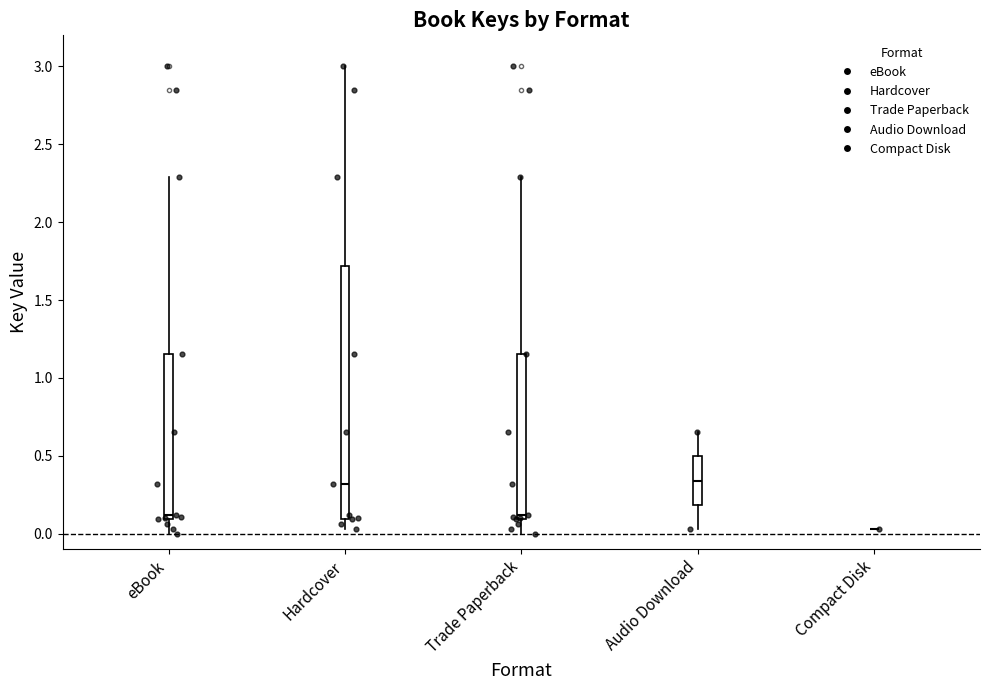

Comparing the boxes themselves (not the whiskers), which one is the tallest?

Hardcover